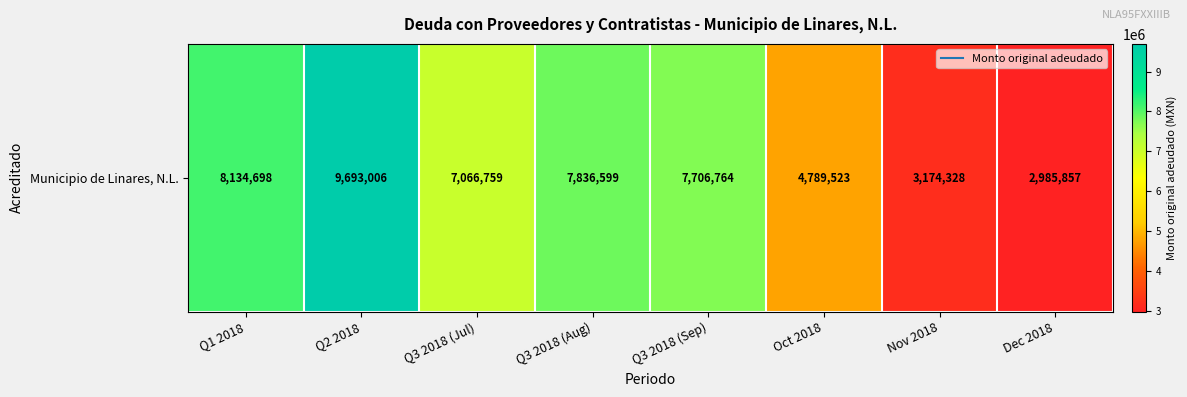

How many data points are less than 7706763?

4